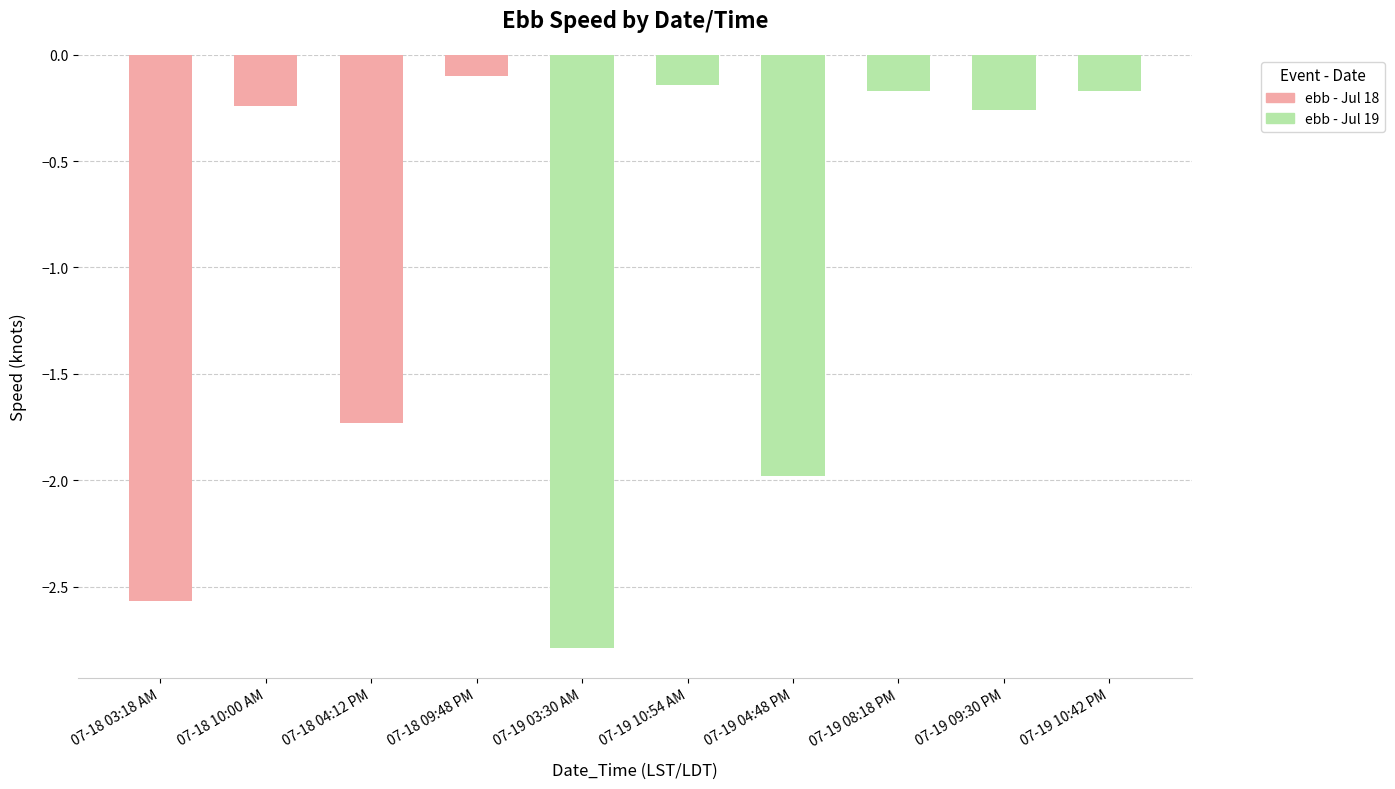

What position from the left is 07-19 09:30 PM?

9